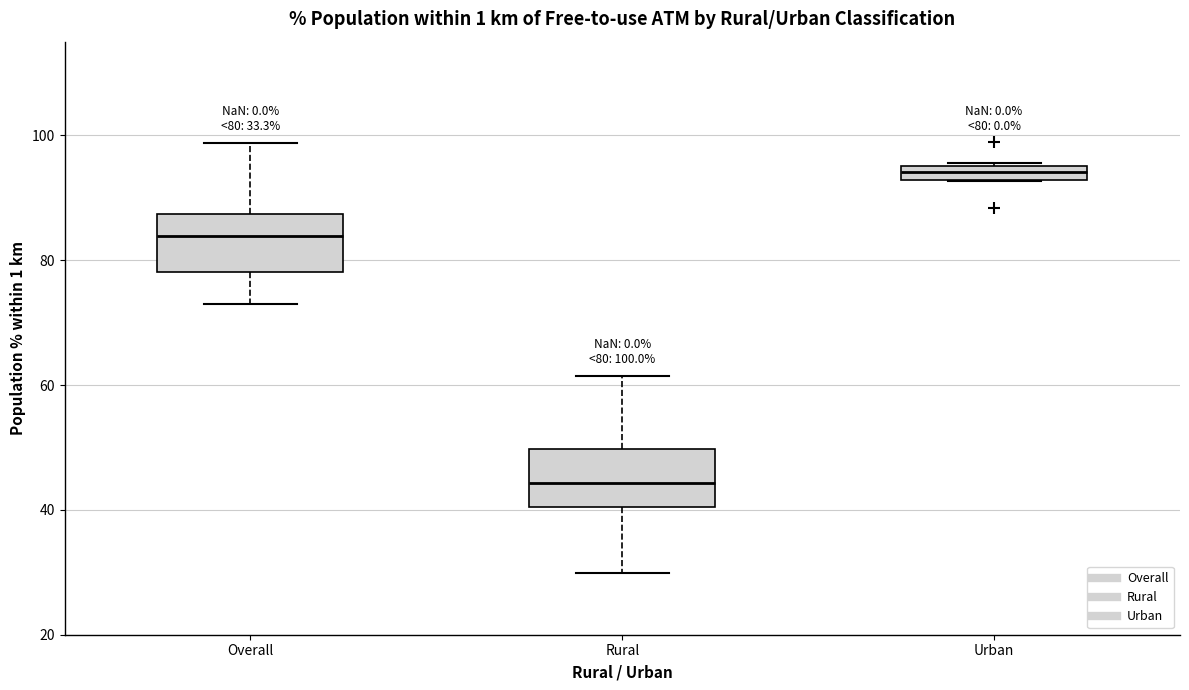

Which box has the highest median line?

Urban